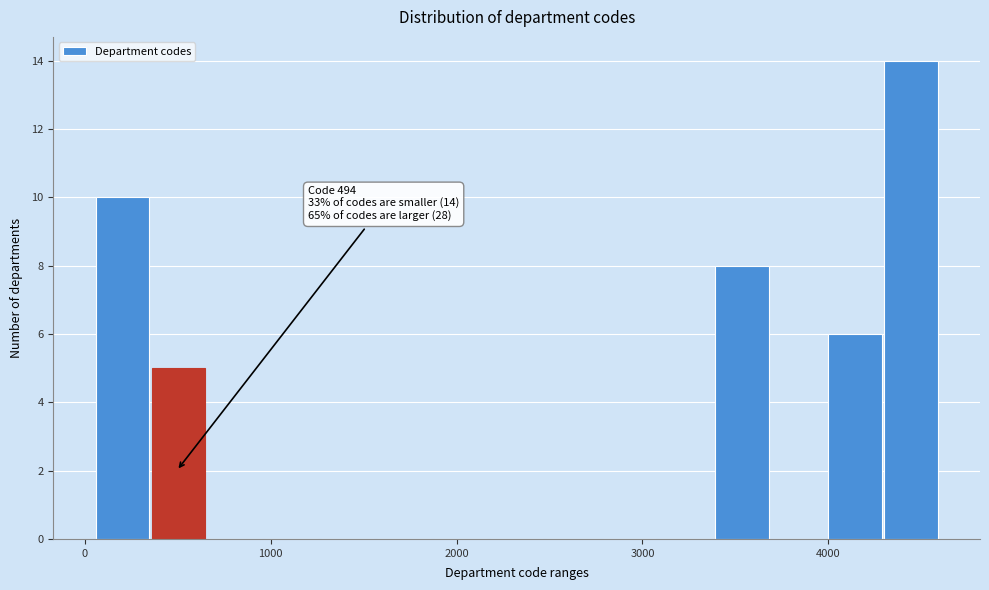

Read against the x-axis, roughly where is the centre of the tallest bar?

4400